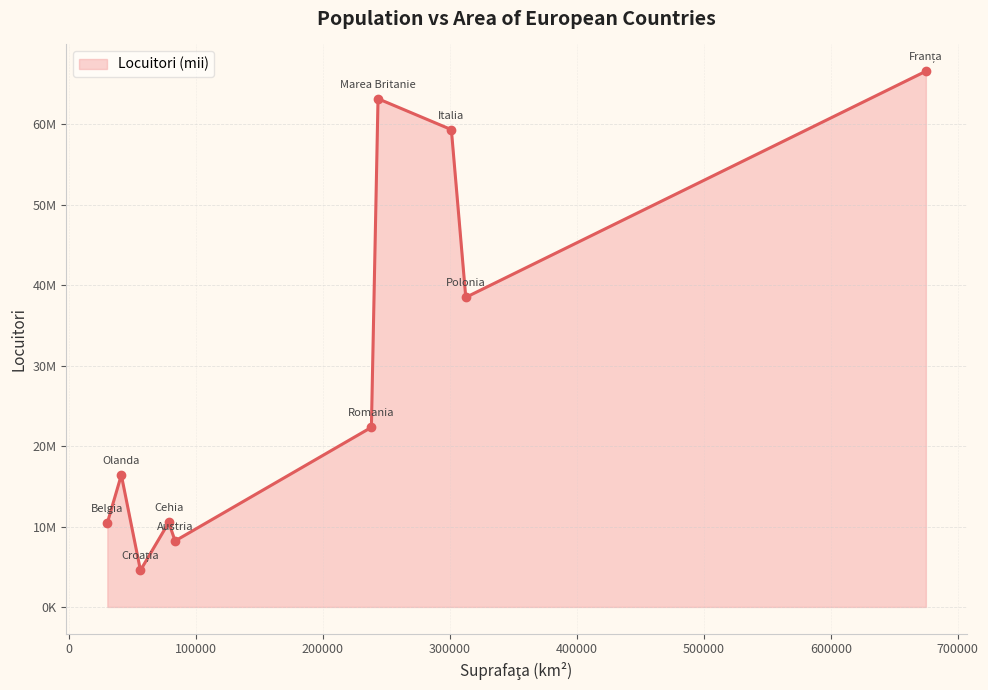

Does the chart have visible grid lines?

Yes